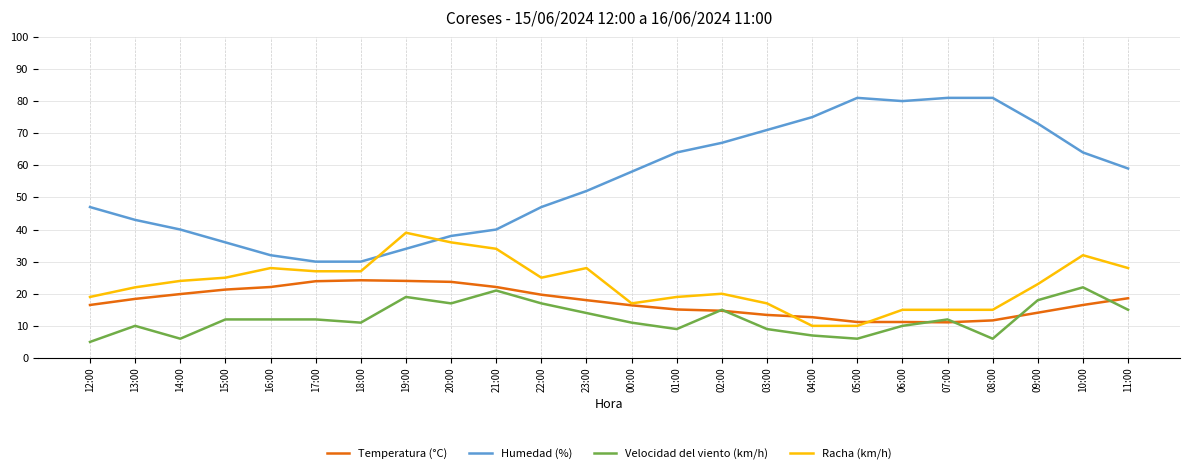

How many lines are shown in the chart?

4